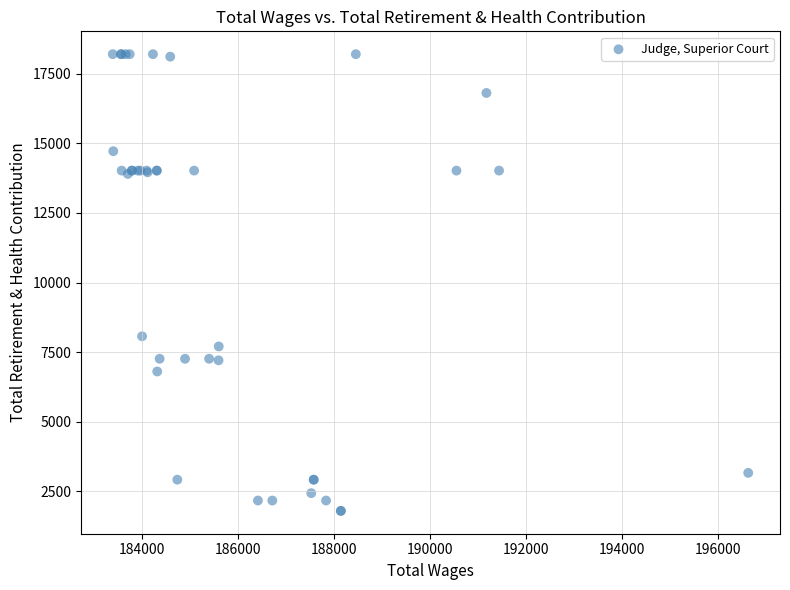

What Y value in the scatter plot is closest to 10002?

8072